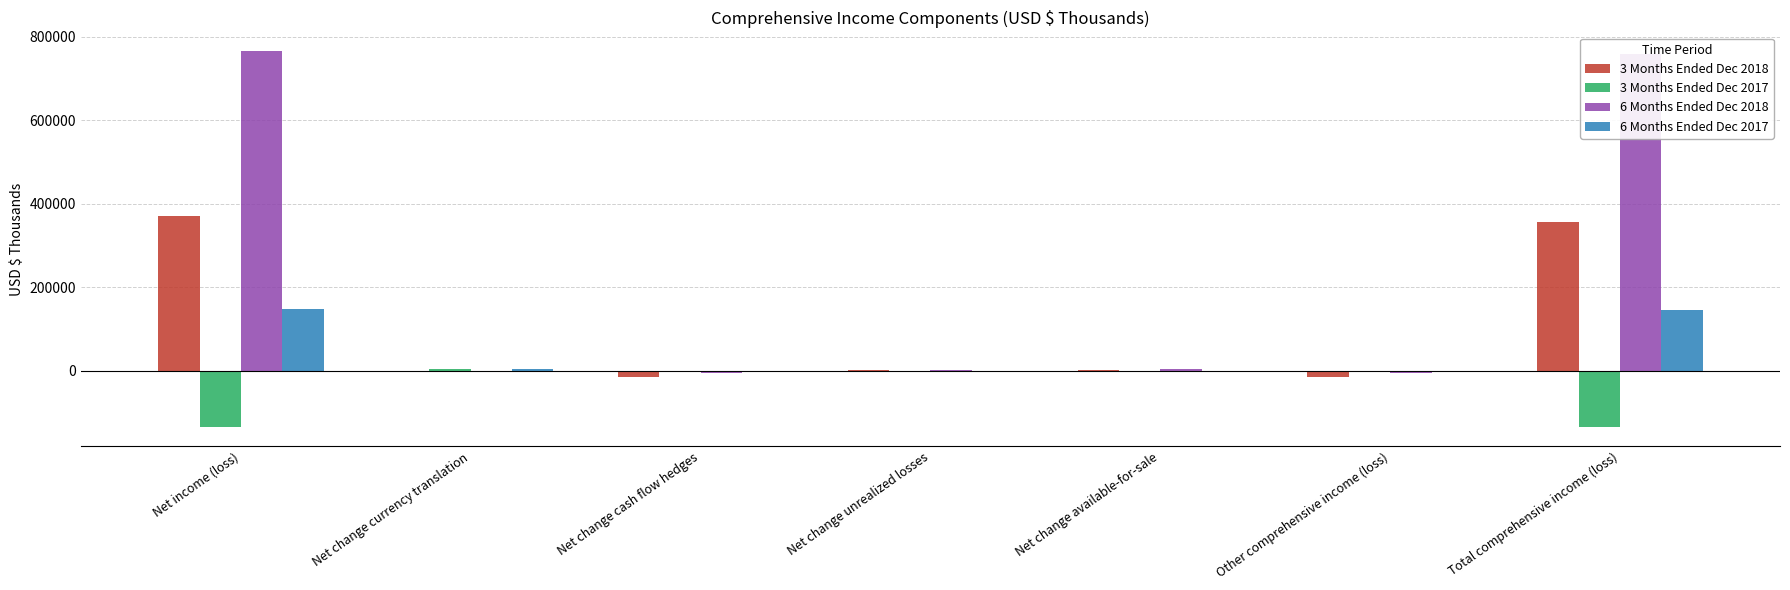

Is the value of 3 Months Ended Dec 2018 at Net change currency translation greater than the value of 6 Months Ended Dec 2017 at Total comprehensive income (loss)?

No